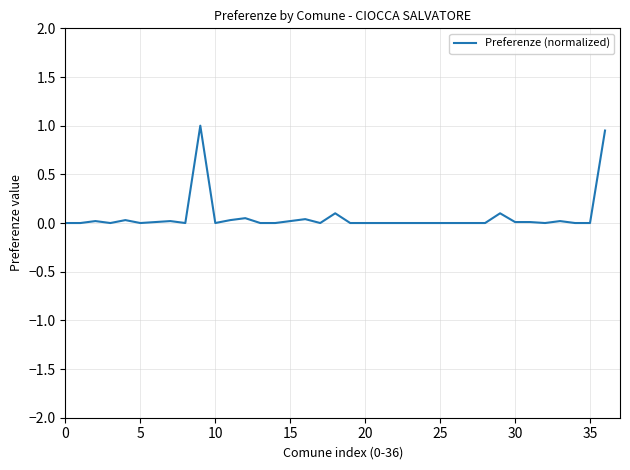

What is the greatest value displayed?

1.0